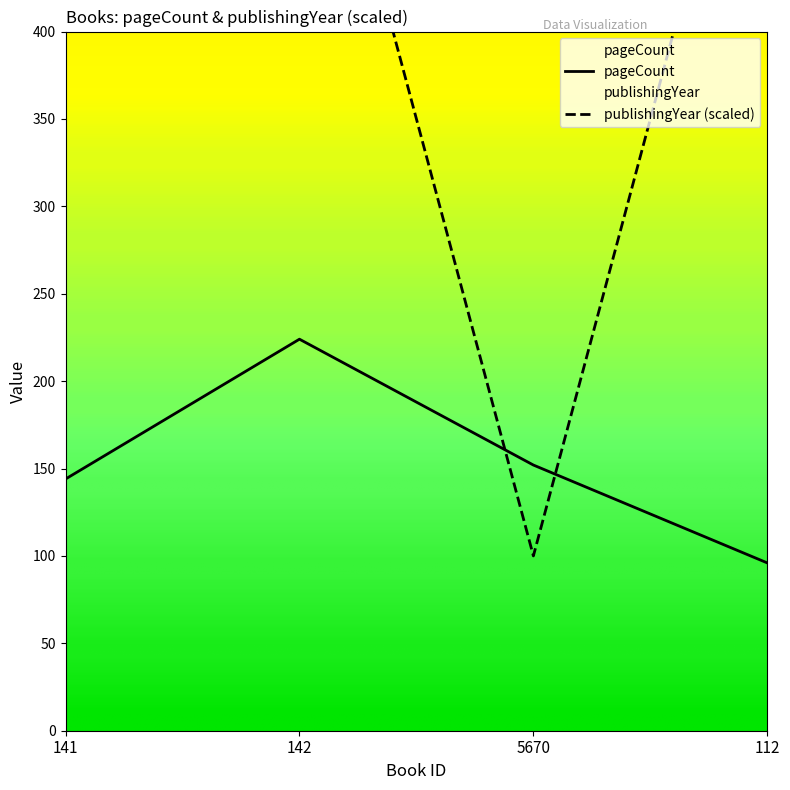

Reading left to right, what are all the values shown in this chart?

pageCount: 141=144	142=224	5670=152	112=96
publishingYear: 141=600	142=600	5670=100	112=600